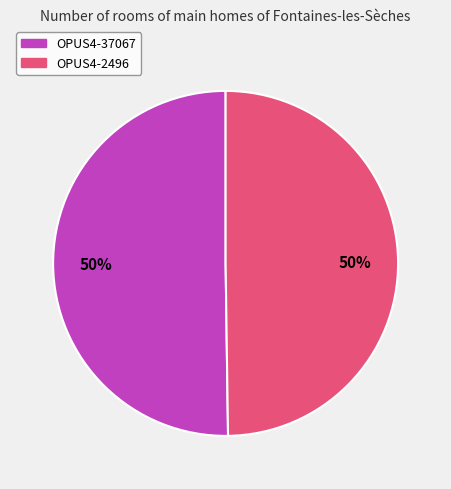

How many segments does this pie chart have?

2